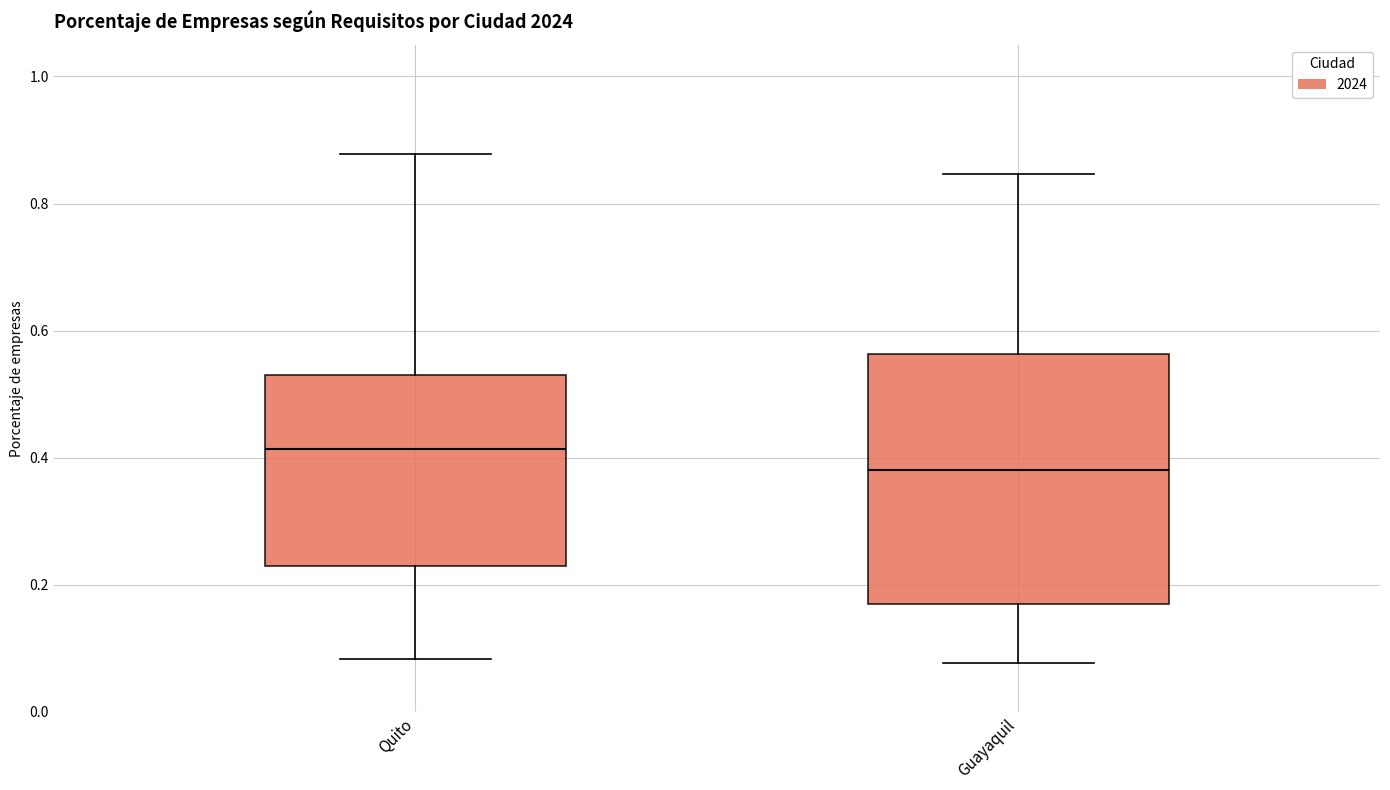

Reading left to right, read every box against the y-axis: the position of its median line, the range the box covers, and the ends of its whiskers. The values are not printed on the chart, so give them approximately, as read against the axis.

Quito: median 0.42, box 0.24 to 0.54, whiskers 0.08 to 0.88
Guayaquil: median 0.38, box 0.16 to 0.56, whiskers 0.08 to 0.84